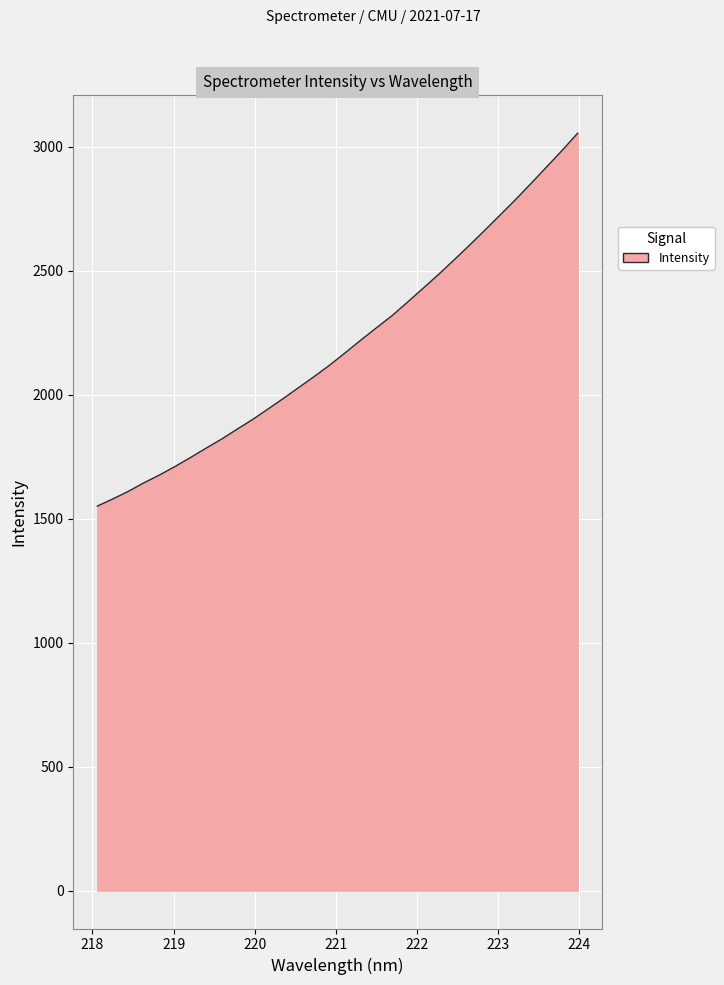

What is the difference between the maximum and minimum values?

1503.6